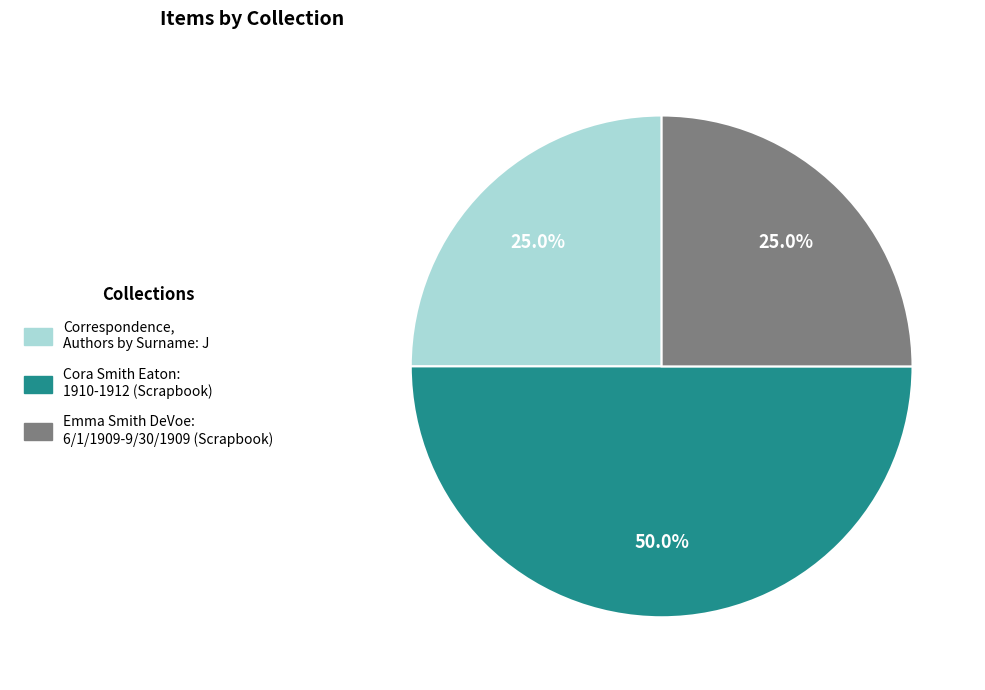

To the nearest percent, what portion does Correspondence, Authors by Surname: J represent?

25%